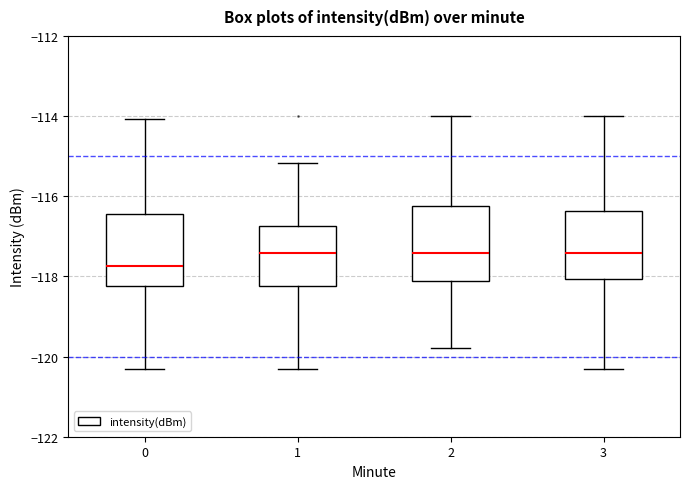

Which box's median line is the lowest?

0